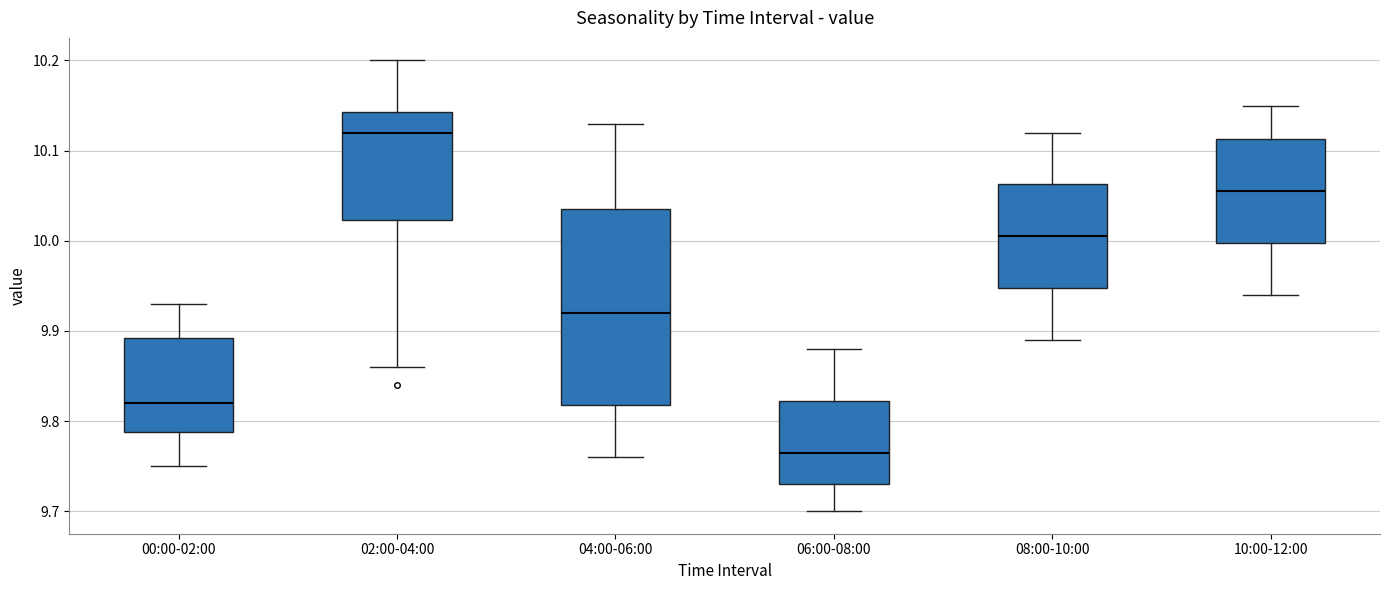

Where does the lower whisker of the box for 08:00-10:00 end on the y-axis? The values are not printed on the chart, so give them approximately, as read against the axis.

9.89